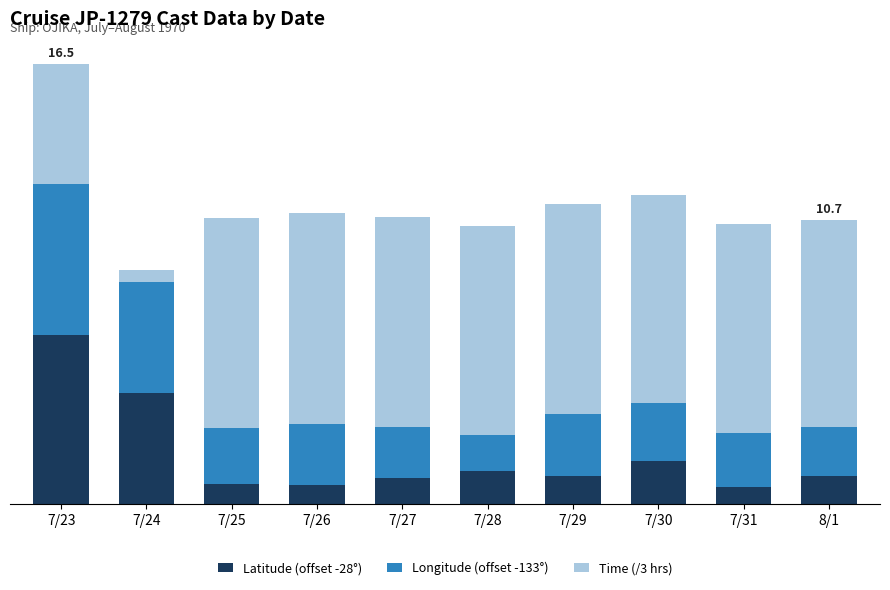

What is the value of the Latitude (offset -28°) bar at the 1st from the left?

6.3